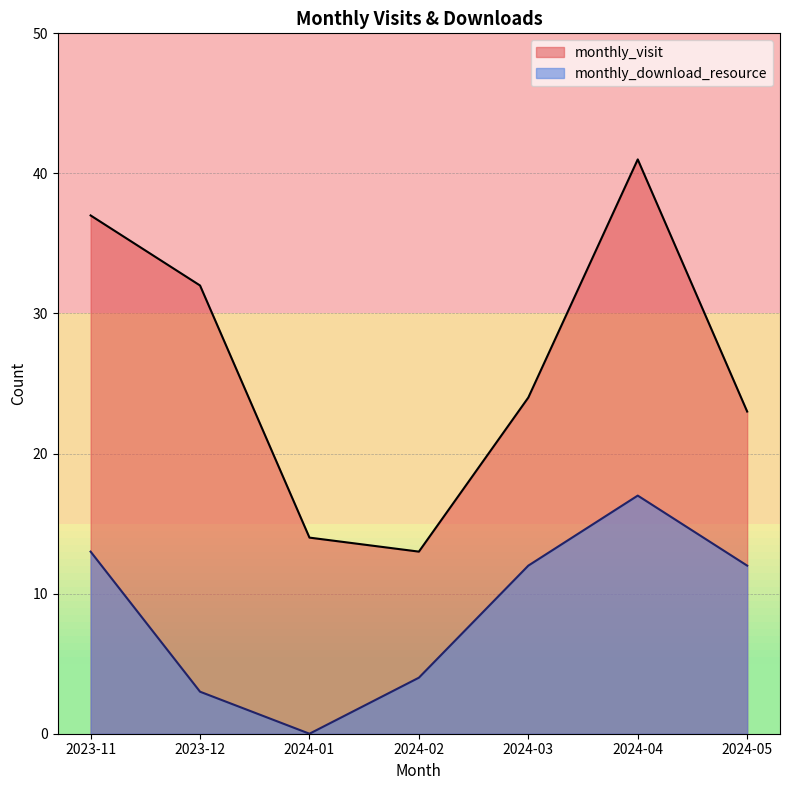

Which has a higher value, 2024-05 or 2024-04?

2024-04